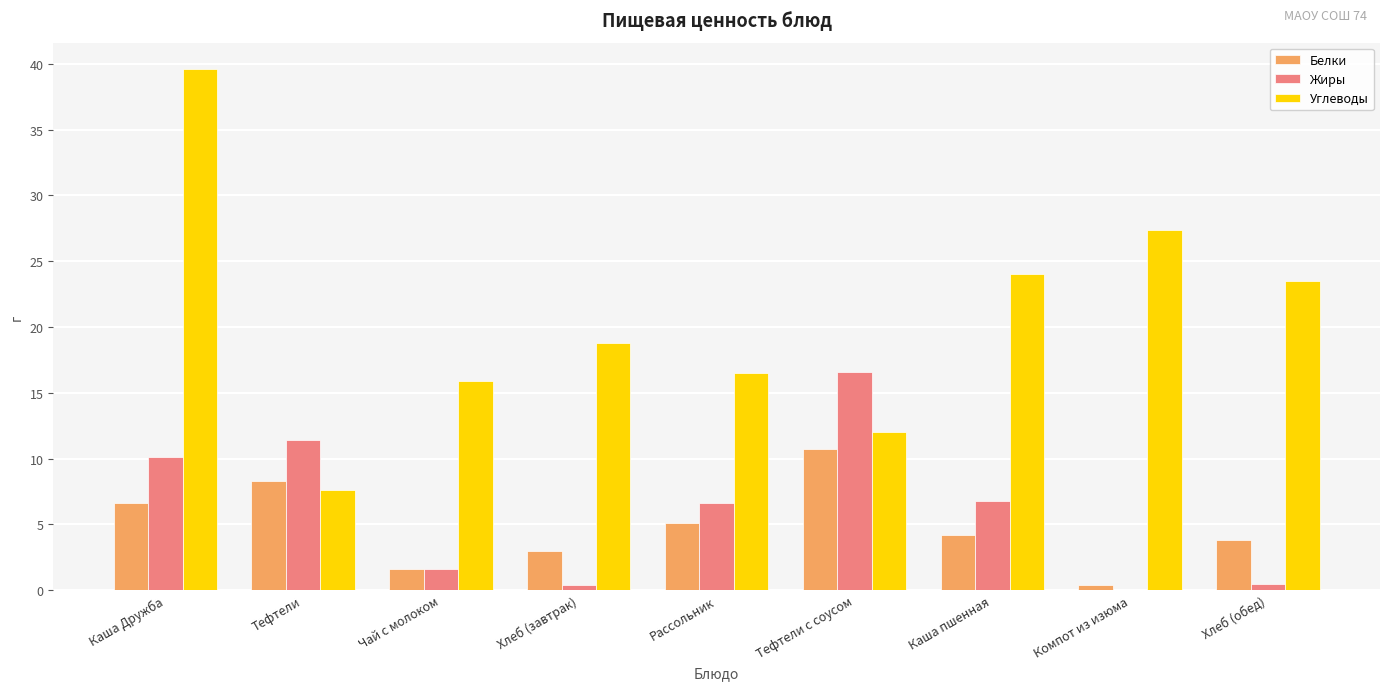

Is the value of Белки at Тефтели с соусом greater than the value of Углеводы at Тефтели с соусом?

No